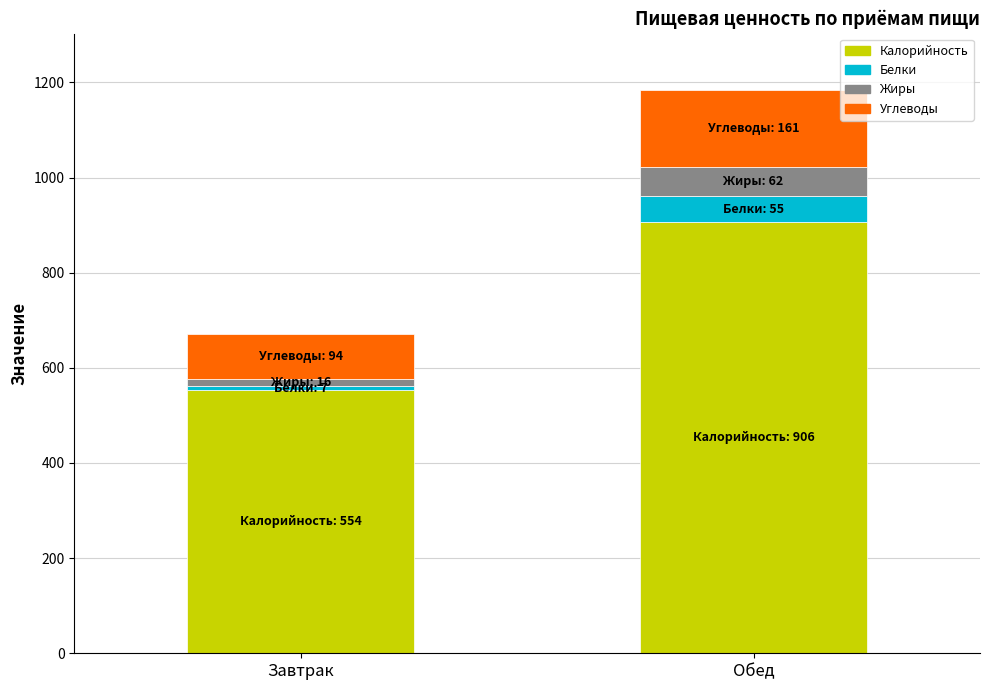

At which category is the sum across all series the highest?

Обед